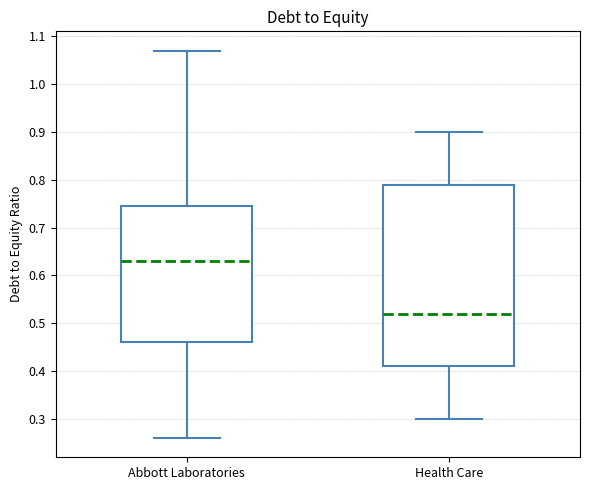

Reading left to right, transcribe this box plot: for each box, give where its median line is, the range the box spans, and where its two whiskers end, as read against the y-axis. The values are not printed on the chart, so give them approximately, as read against the axis.

Abbott Laboratories: median 0.63, box 0.46 to 0.75, whiskers 0.26 to 1.07
Health Care: median 0.52, box 0.41 to 0.79, whiskers 0.30 to 0.90